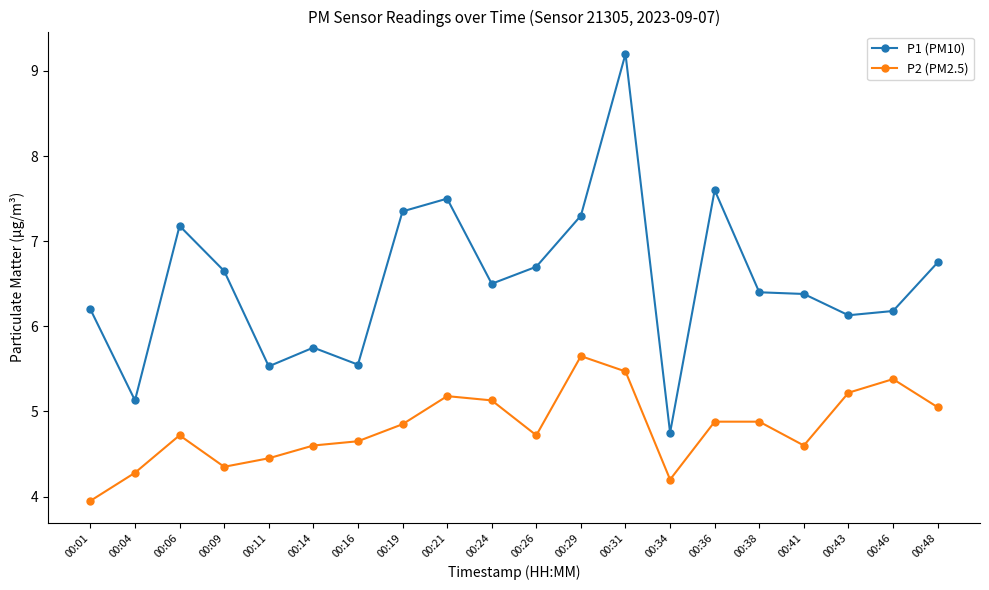

Which category has the highest value across all series?

00:31